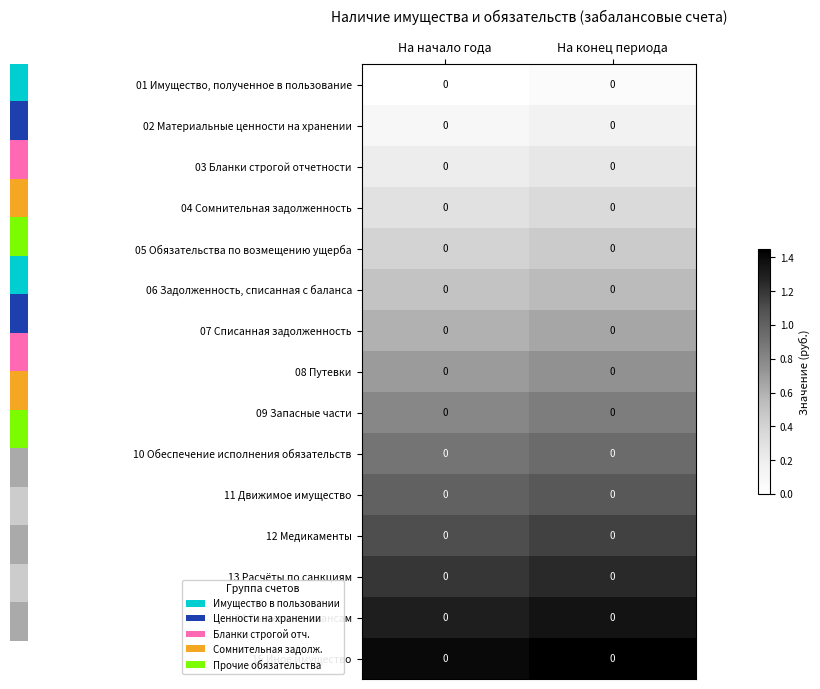

Which category has the highest value in the 14 Расчёты по авансам series?

На конец периода